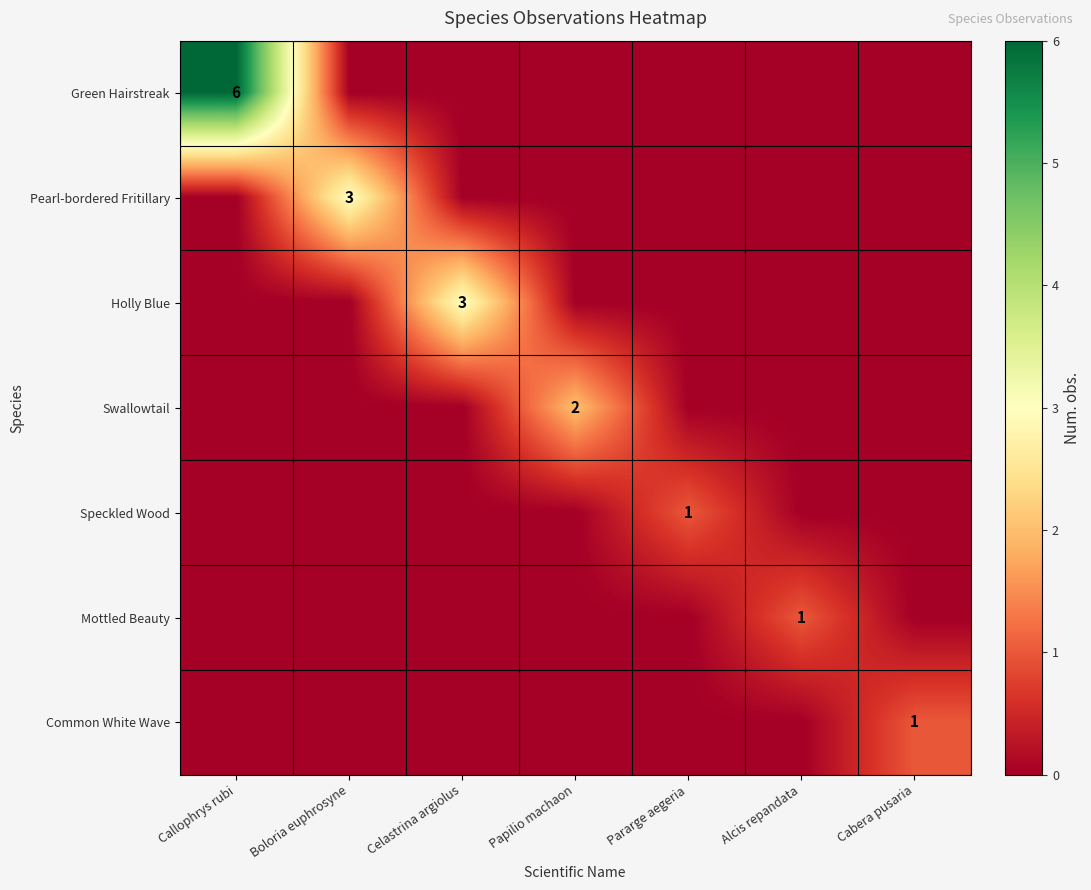

How many values in the Speckled Wood series exceed 0?

1